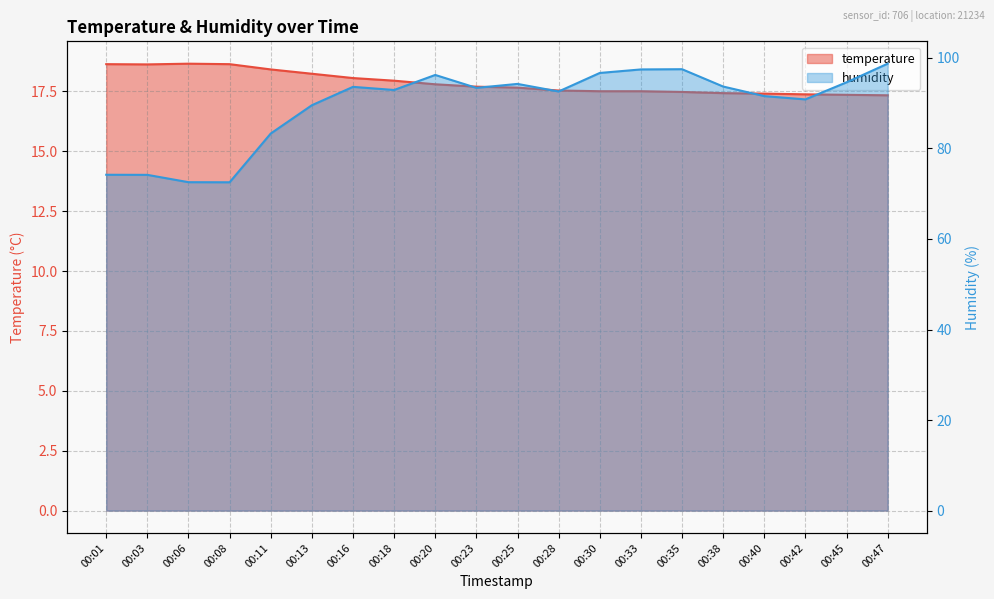

Read the temperature value at 00:01.

18.6